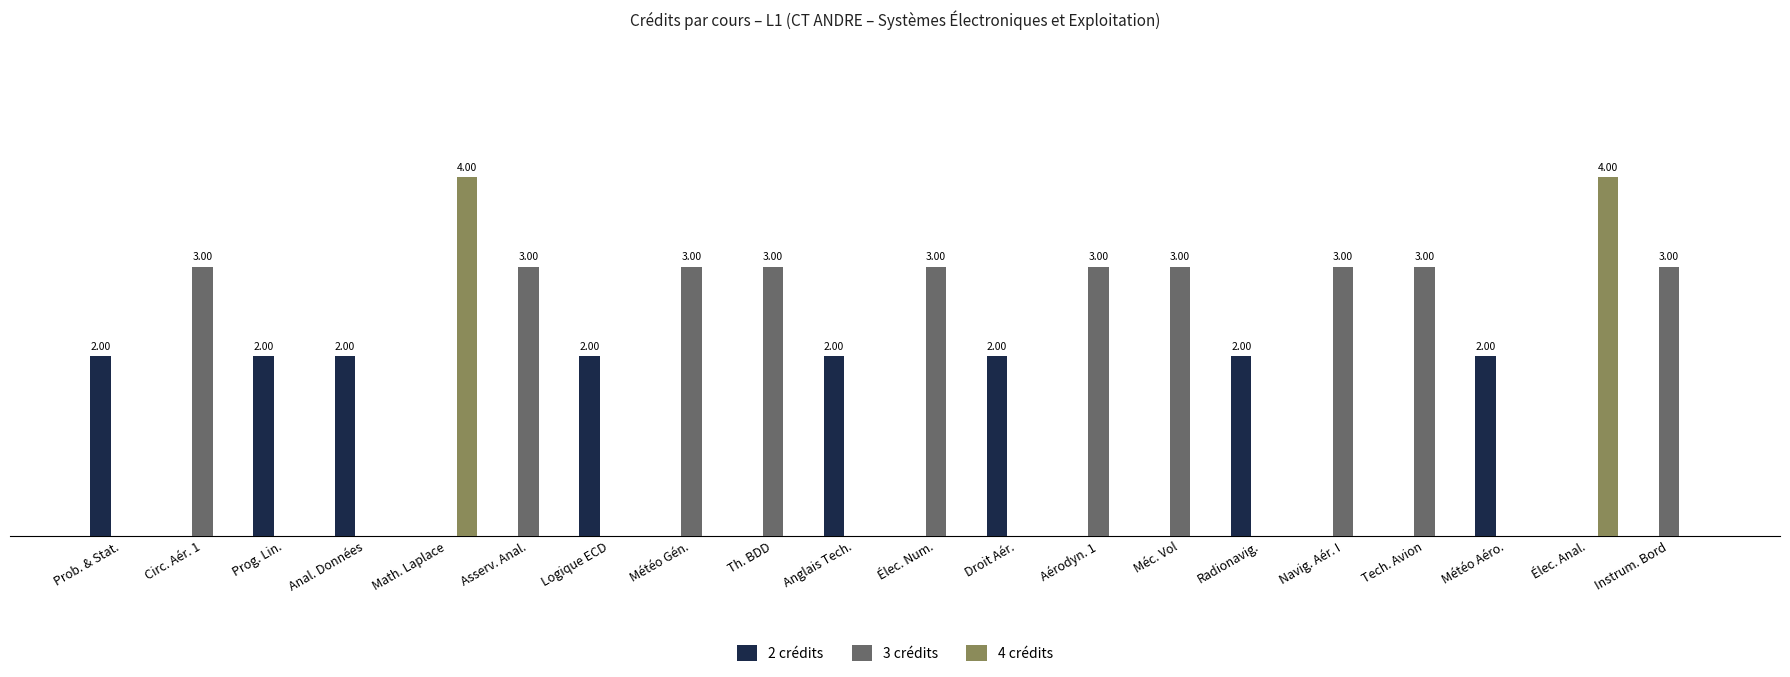

What are all the series names shown in the legend?

2 crédits, 3 crédits, 4 crédits